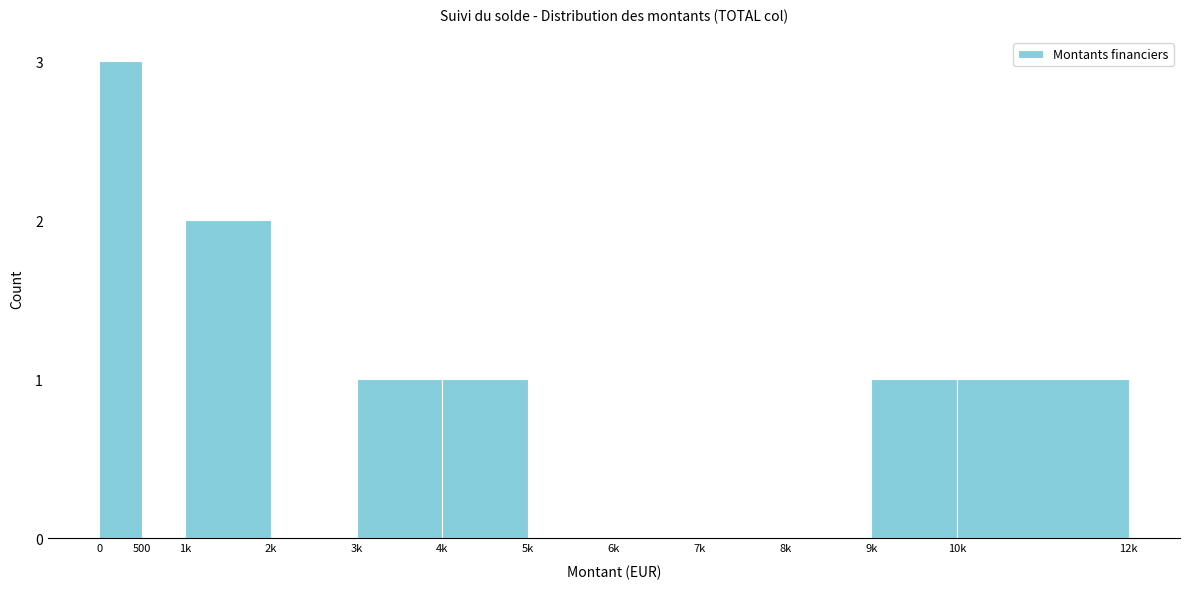

Reading right to left, what are all the values shown in this chart?

10k=1	9k=1	8k=0	7k=0	6k=0	5k=0	4k=1	3k=1	2k=0	1k=2	500=0	0=3